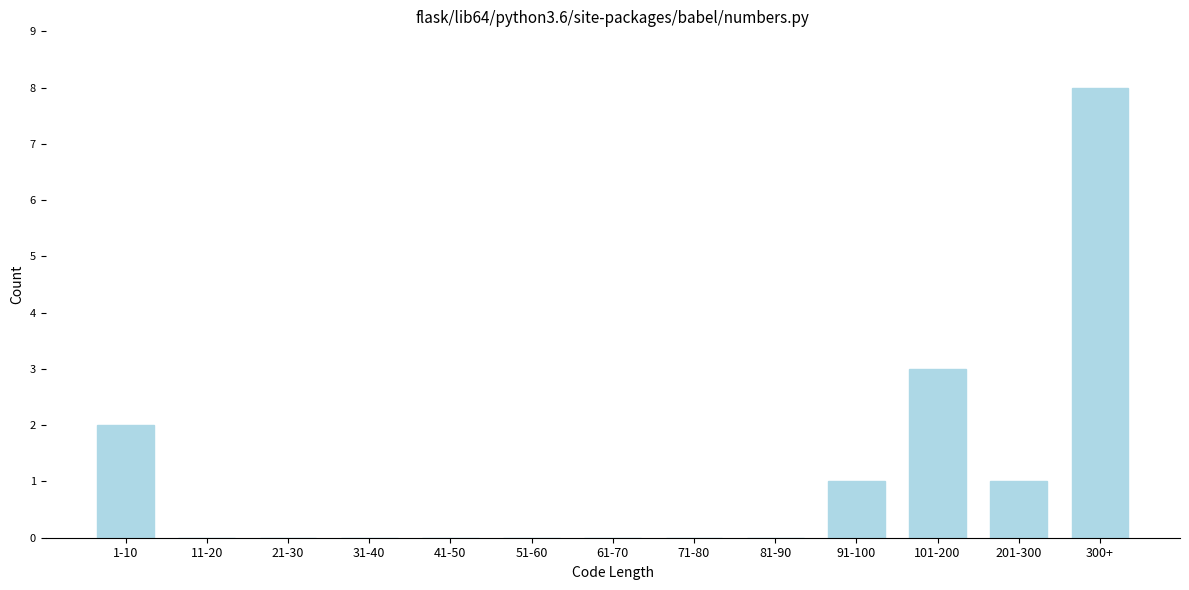

Reading right to left, extract all data points from this chart.

300+=8	201-300=1	101-200=3	91-100=1	81-90=0	71-80=0	61-70=0	51-60=0	41-50=0	31-40=0	21-30=0	11-20=0	1-10=2